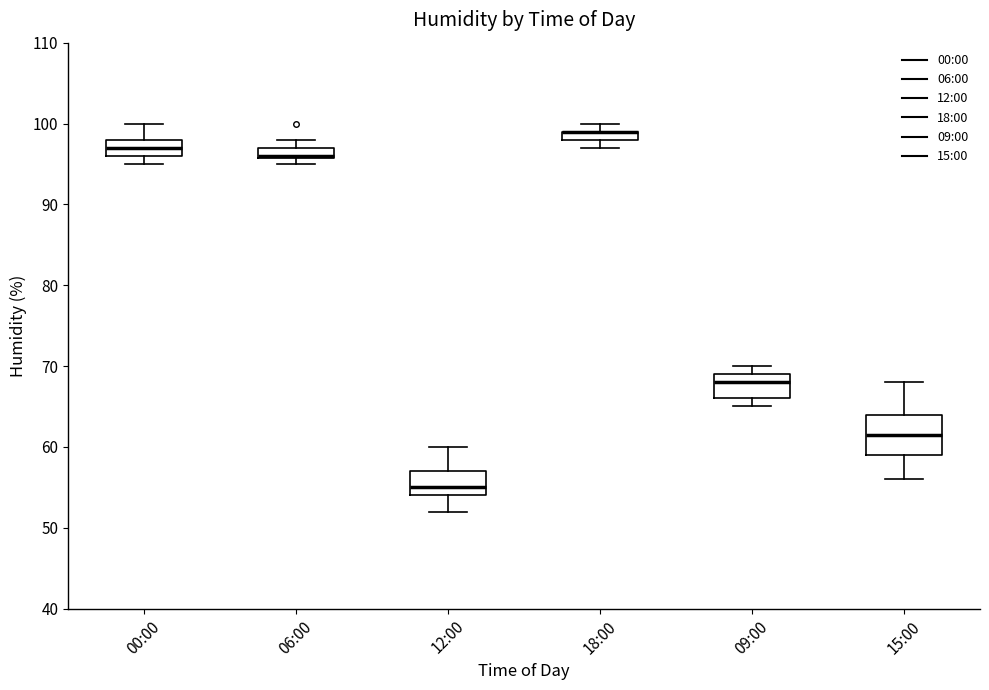

Where does the median line of the box for 09:00 sit on the y-axis? The values are not printed on the chart, so give them approximately, as read against the axis.

68